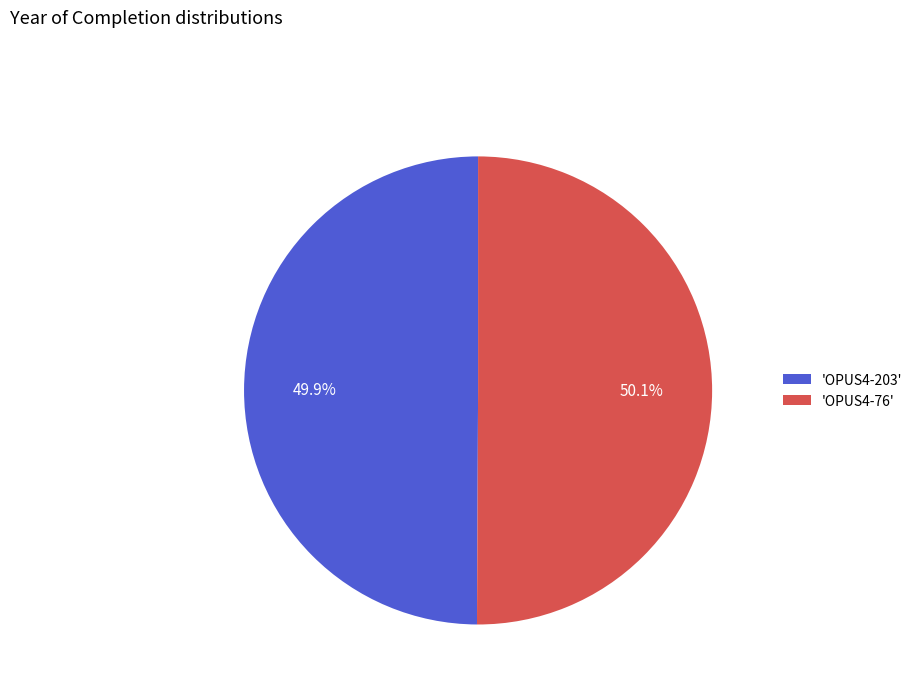

How many segments does this pie chart have?

2